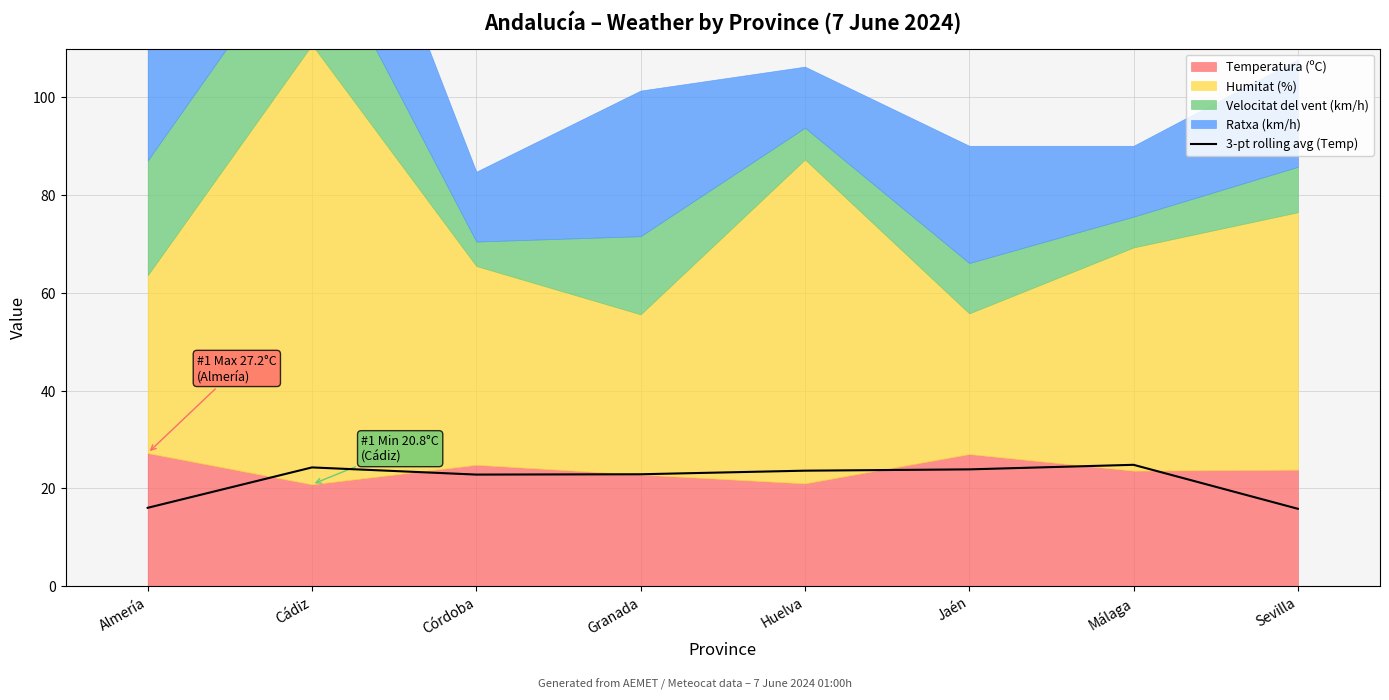

Reading right to left, list all the values displayed in this chart.

Sevilla=15.8	Málaga=24.8	Jaén=23.9	Huelva=23.6	Granada=22.9	Córdoba=22.8	Cádiz=24.3	Almería=16.0